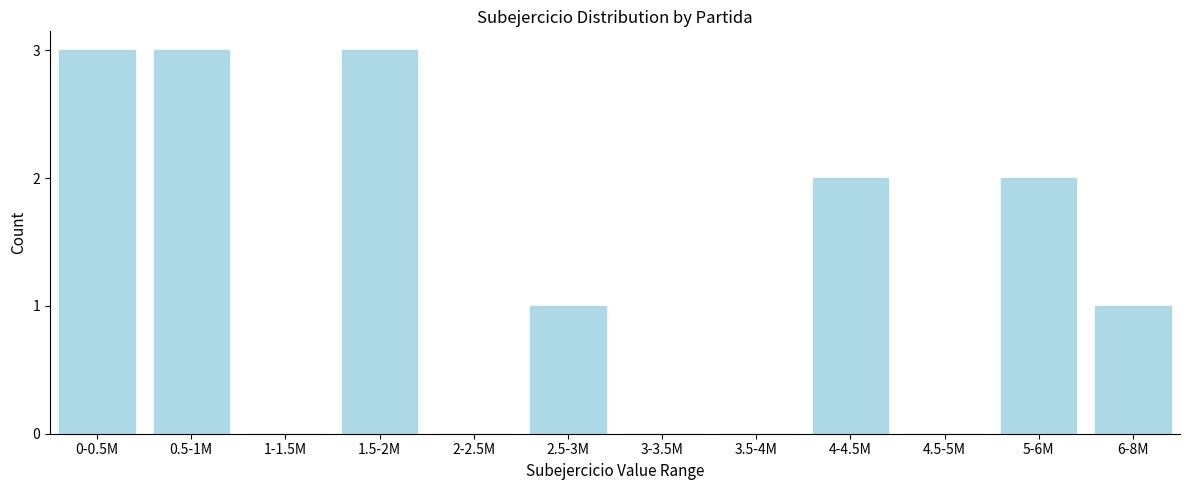

Reading left to right, what are all the values shown in this chart?

0-0.5M=3	0.5-1M=3	1-1.5M=0	1.5-2M=3	2-2.5M=0	2.5-3M=1	3-3.5M=0	3.5-4M=0	4-4.5M=2	4.5-5M=0	5-6M=2	6-8M=1